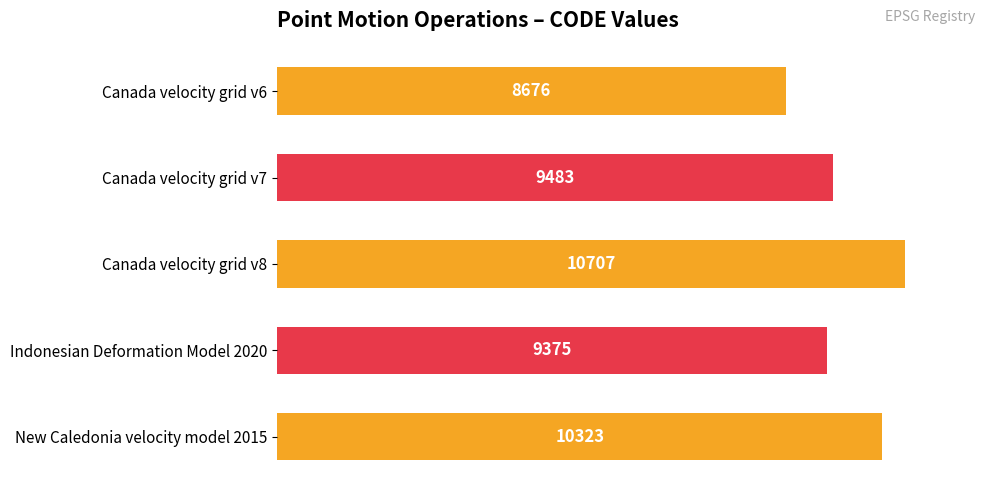

How many values are below 9483?

2